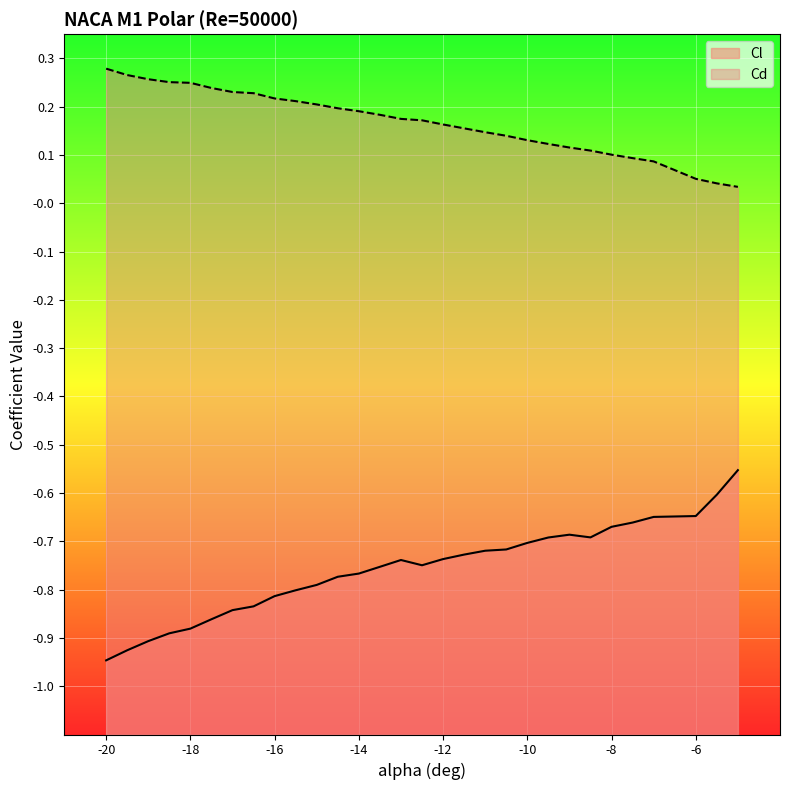

Which series has the widest spread of values?

Cl